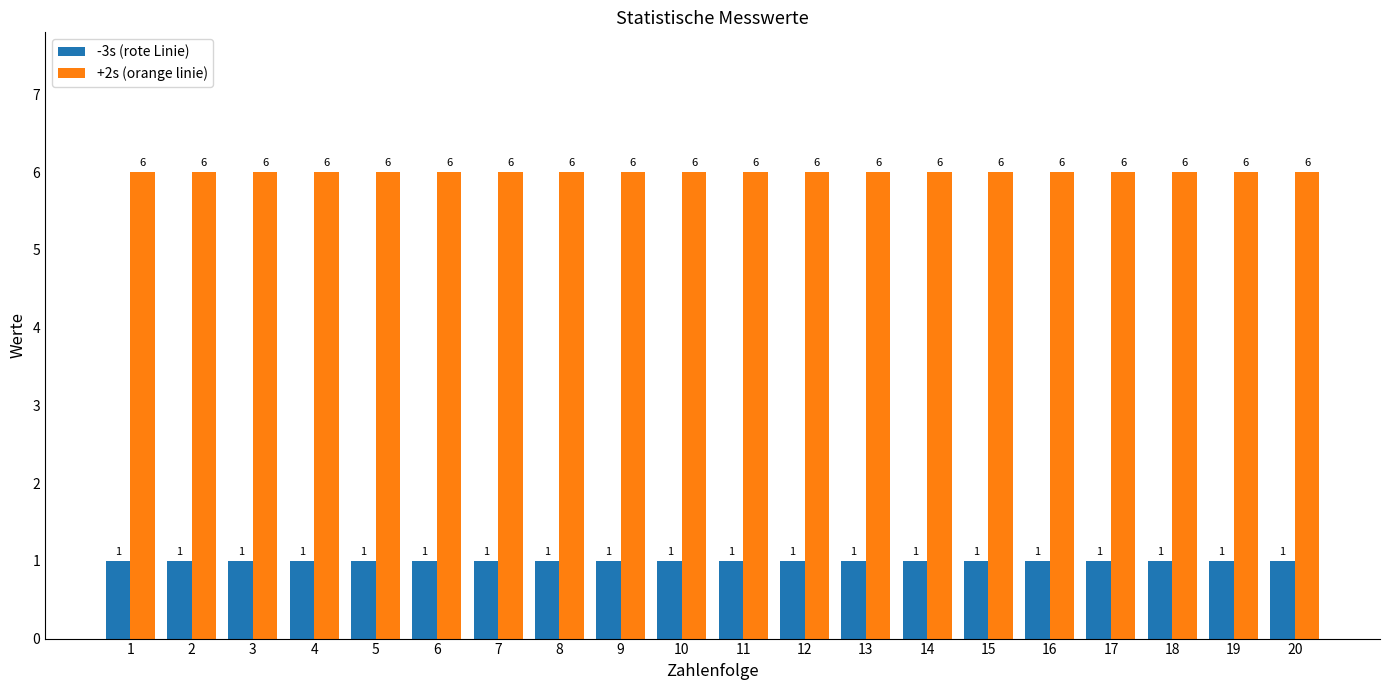

Reading right to left, list all the values displayed in this chart.

-3s (rote Linie): 1	1	1	1	1	1	1	1	1	1	1	1	1	1	1	1	1	1	1	1
+2s (orange linie): 6	6	6	6	6	6	6	6	6	6	6	6	6	6	6	6	6	6	6	6